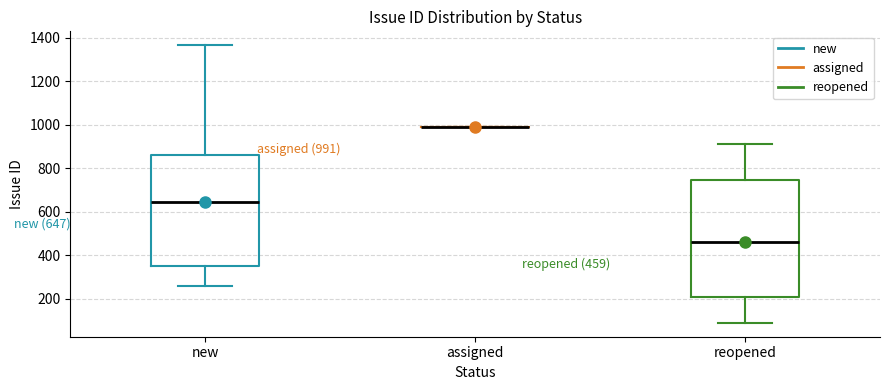

Which box is the tallest, from its lower edge to its upper edge?

reopened